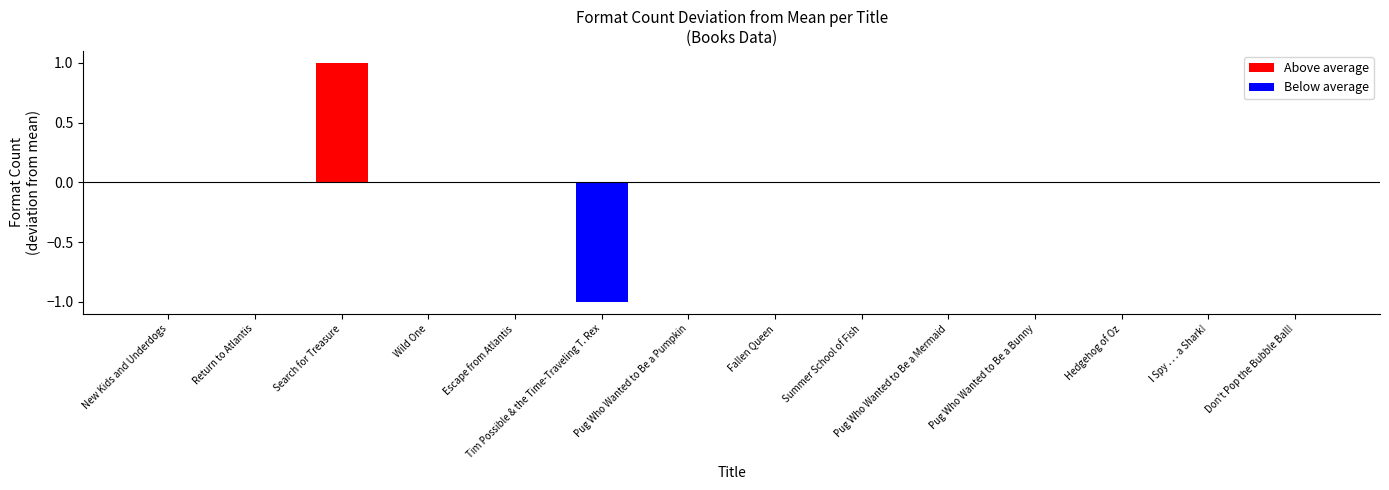

Between Wild One and I Spy . . . a Shark!, which series saw the biggest shift?

Above average